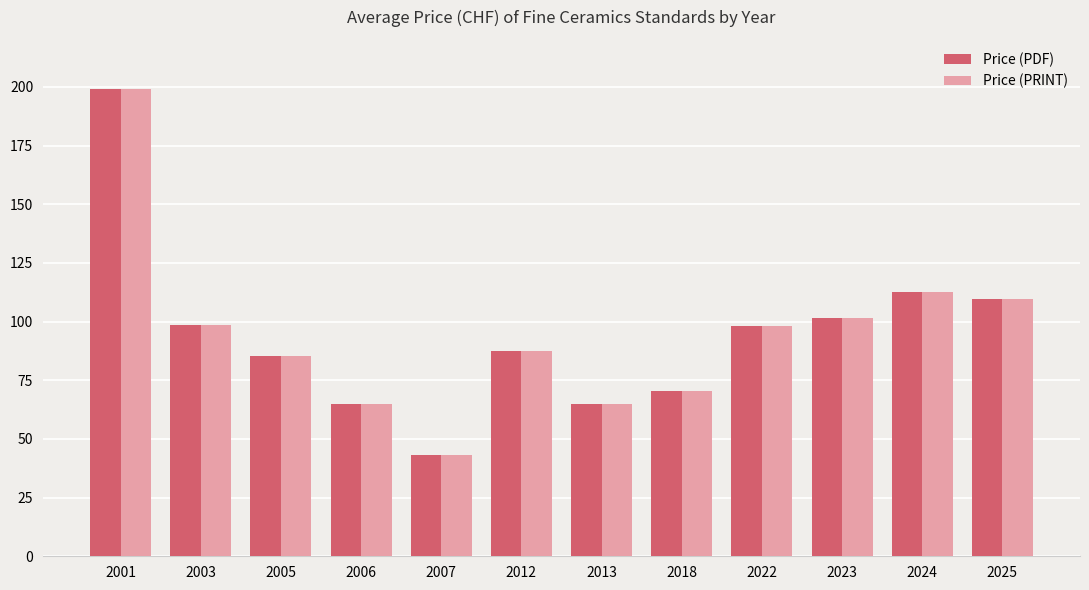

The value of Price (PDF) at 2007 is 20.9. True or false?

False